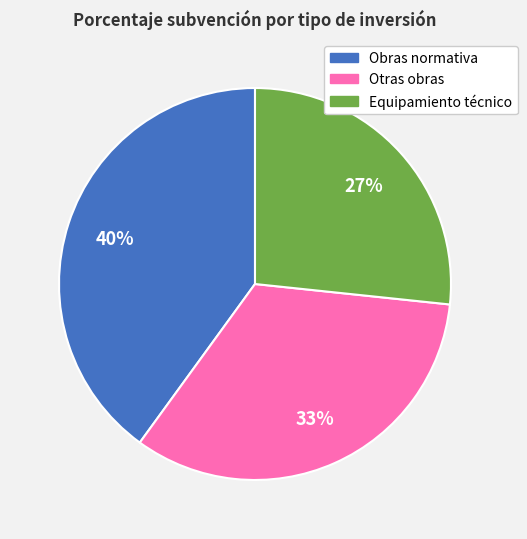

To the nearest percent, what portion does Otras obras represent?

33%